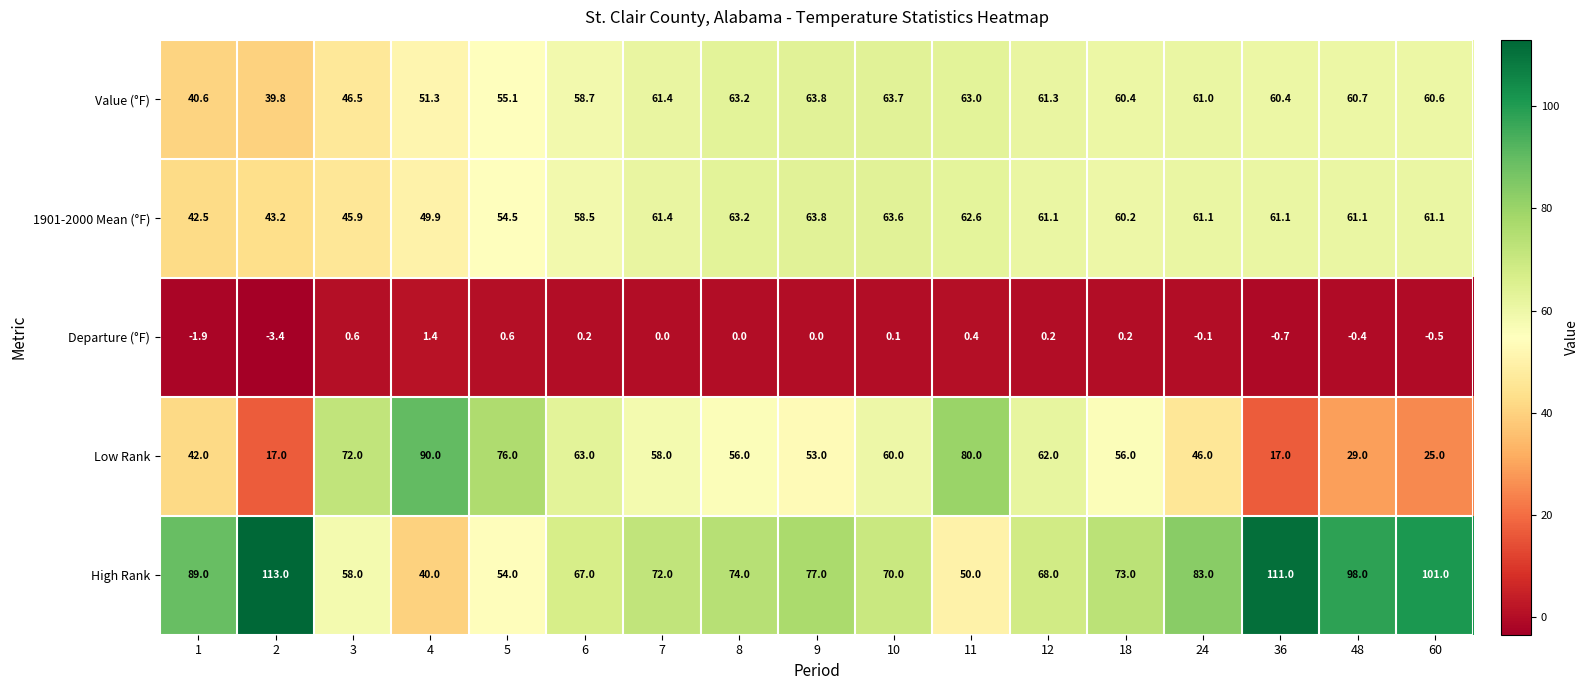

At how many categories does at least one series exceed 108?

2